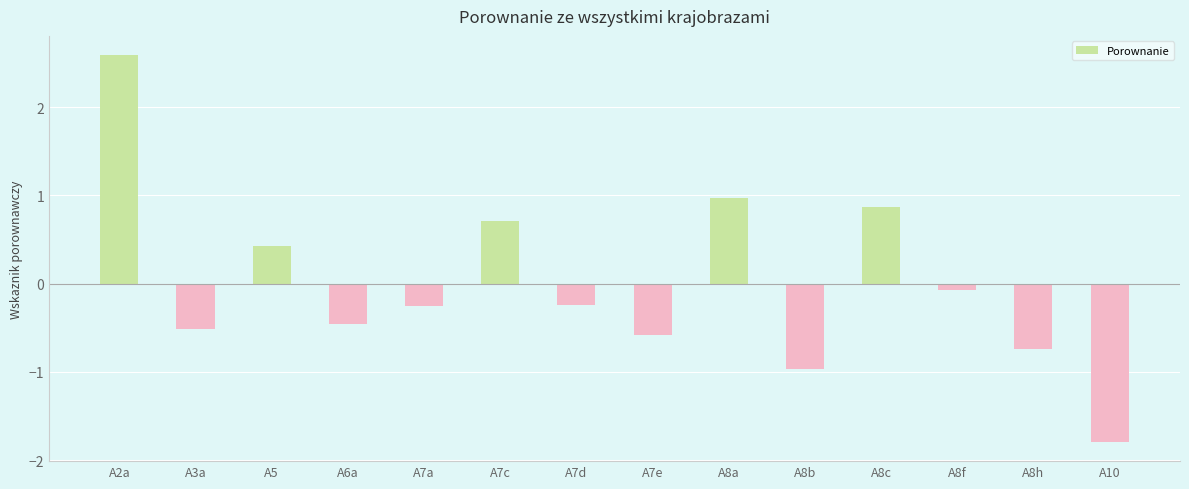

The value at A2a is 1.0. True or false?

False